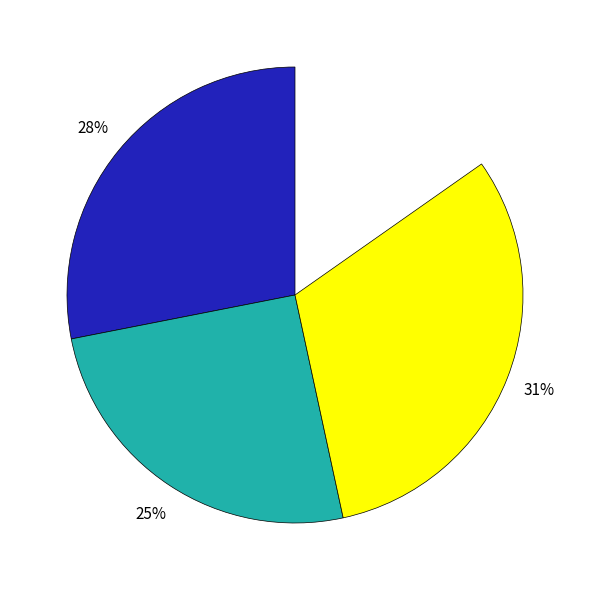

To the nearest percent, what is the combined percentage of 3114 and 2788?

100%